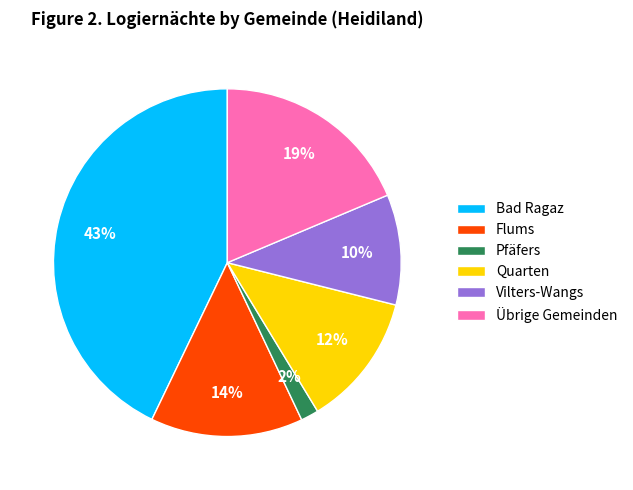

What is the ratio of the value at Quarten to the value at Vilters-Wangs?

1.2